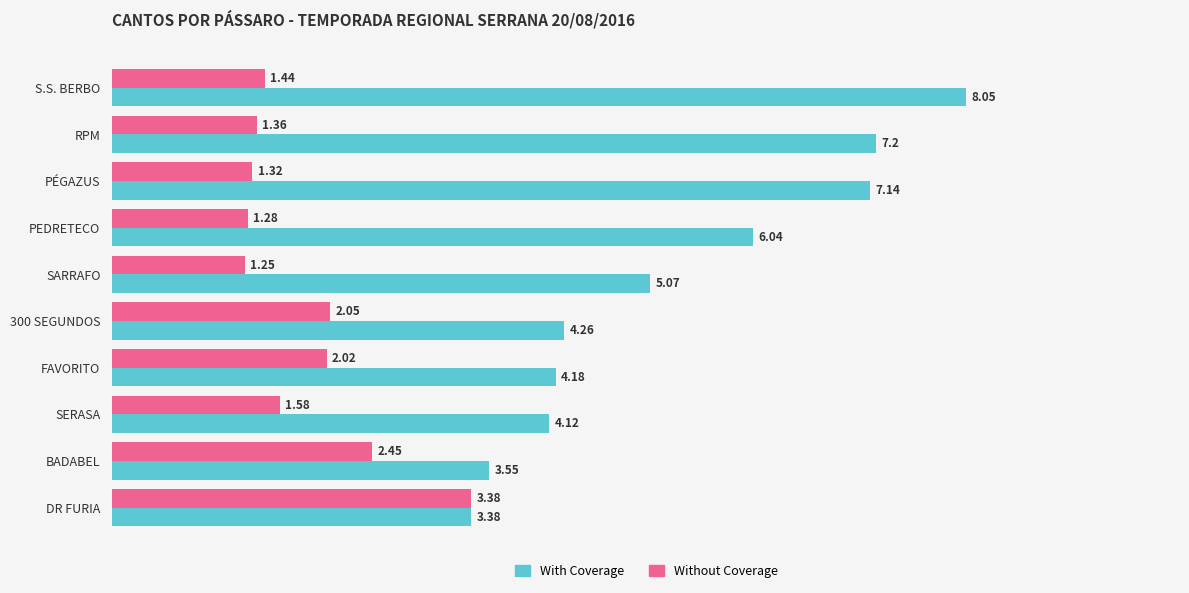

At how many categories does at least one series exceed 4?

8